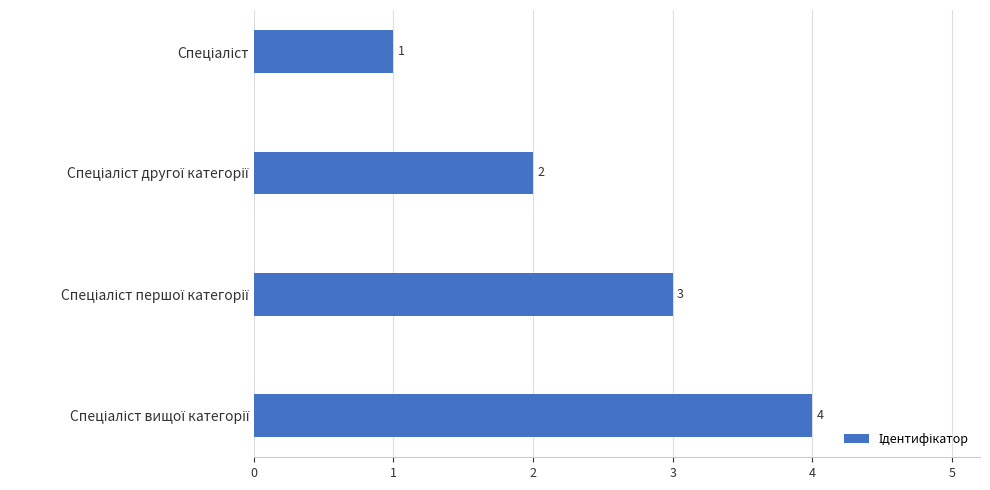

How many bars are there in total?

4